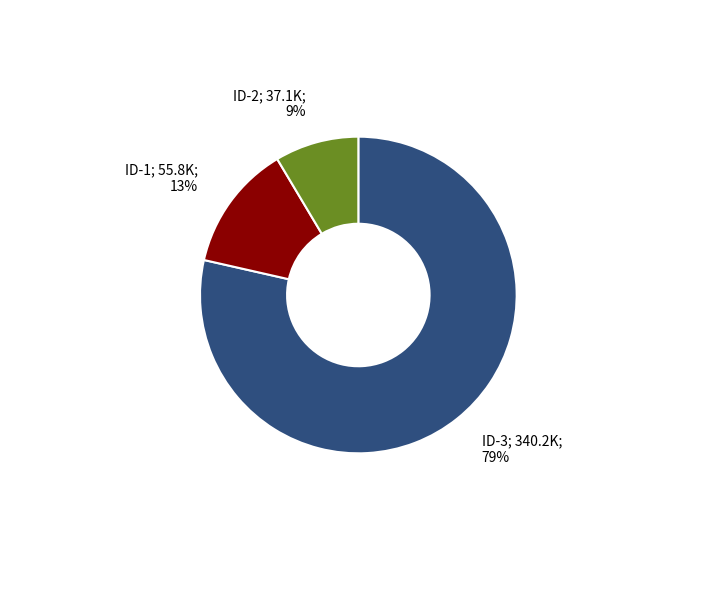

To the nearest percent, what is the average slice percentage?

33%